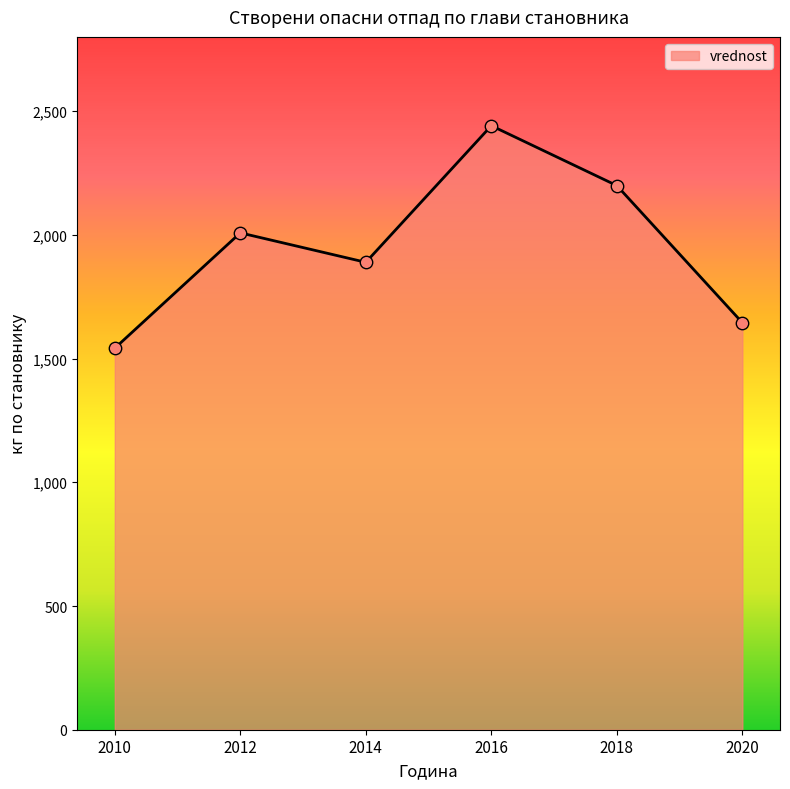

What is the change in value from 2010 to 2018?

+657